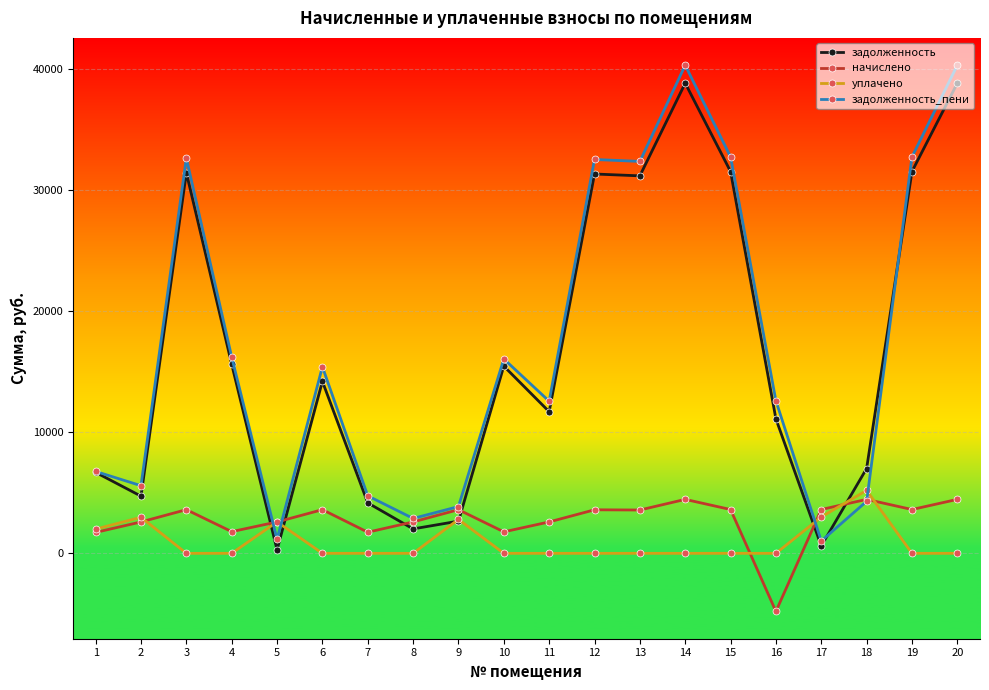

Rank the series by their maximum value, from lowest to highest.

начислено, уплачено, задолженность, задолженность_пени